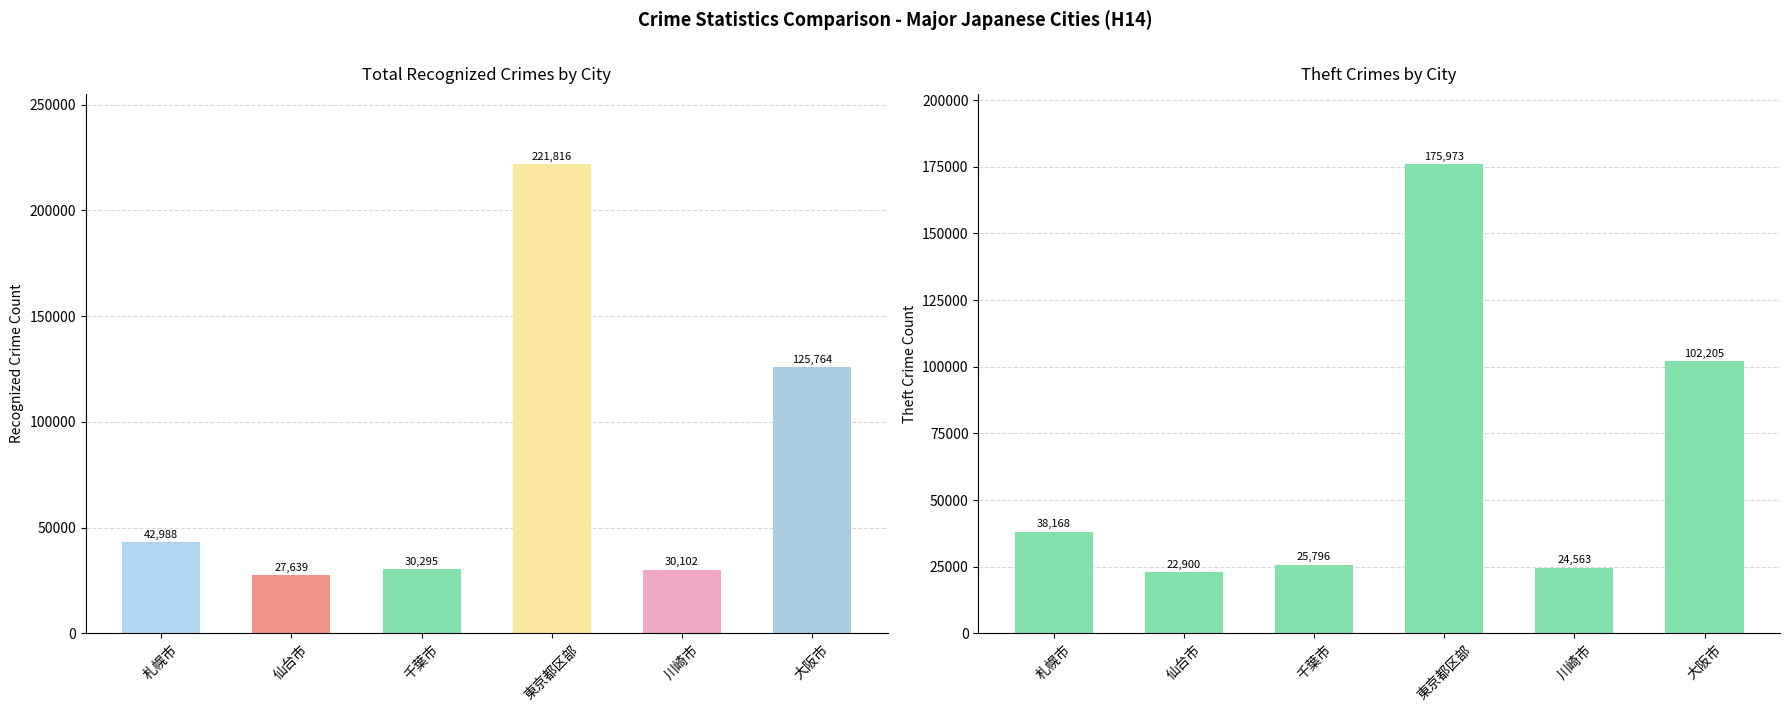

What is the sum of all 窃盗犯(col_15) values?

389605